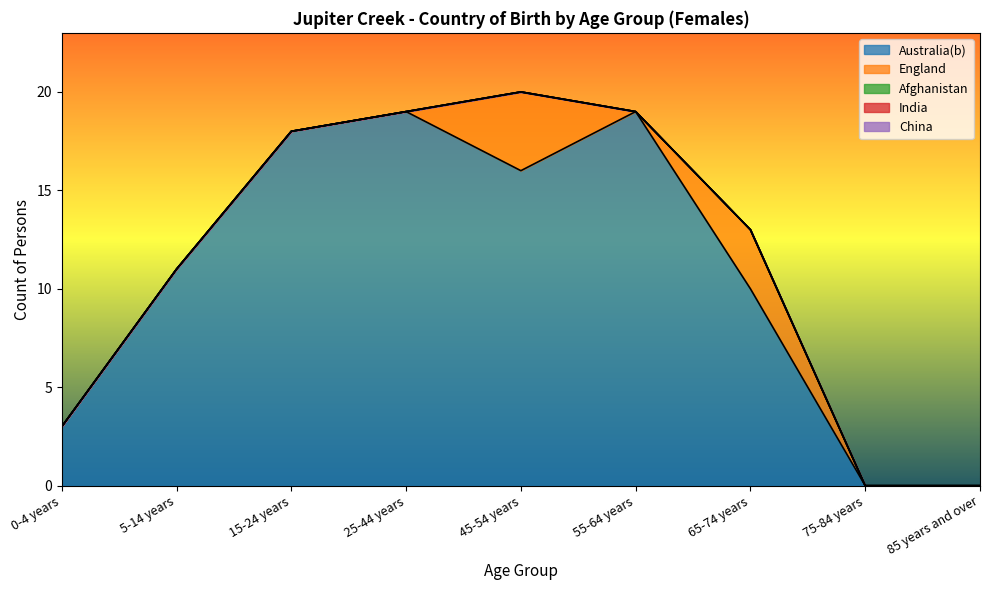

How many lines are shown in the chart?

5